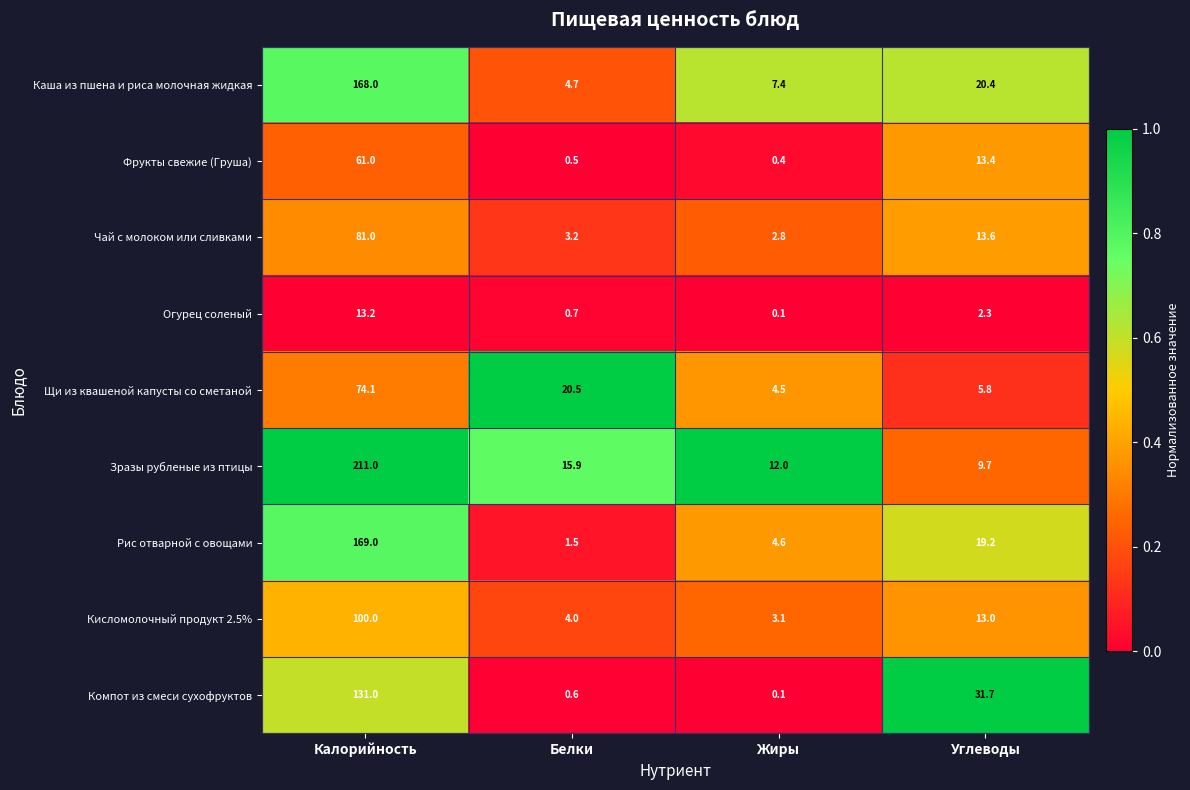

At which category does the chart reach its minimum across all series?

Жиры